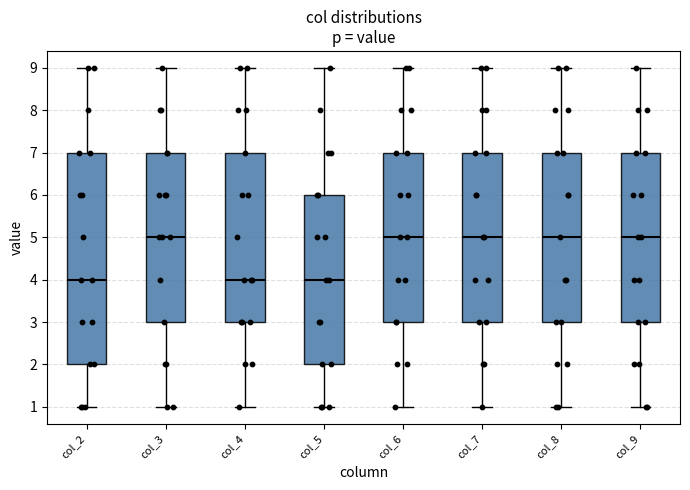

Which box is the tallest, from its lower edge to its upper edge?

col_2